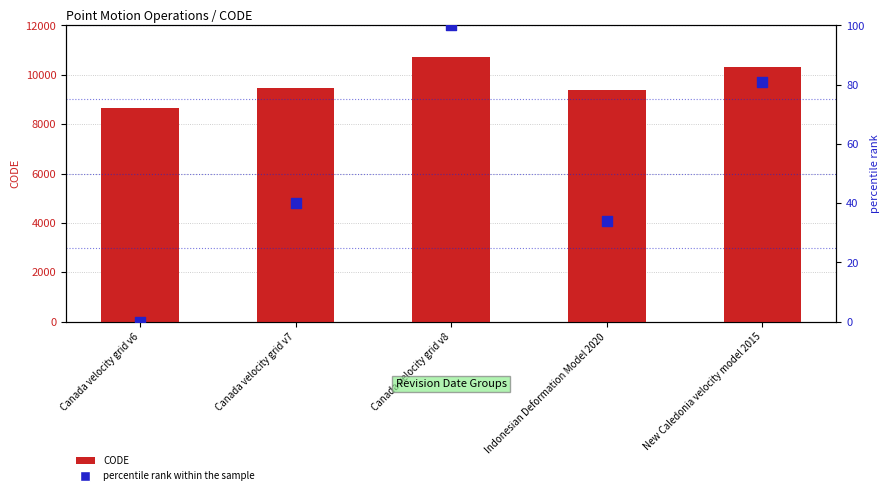

Which series has the widest spread of Y values?

CODE